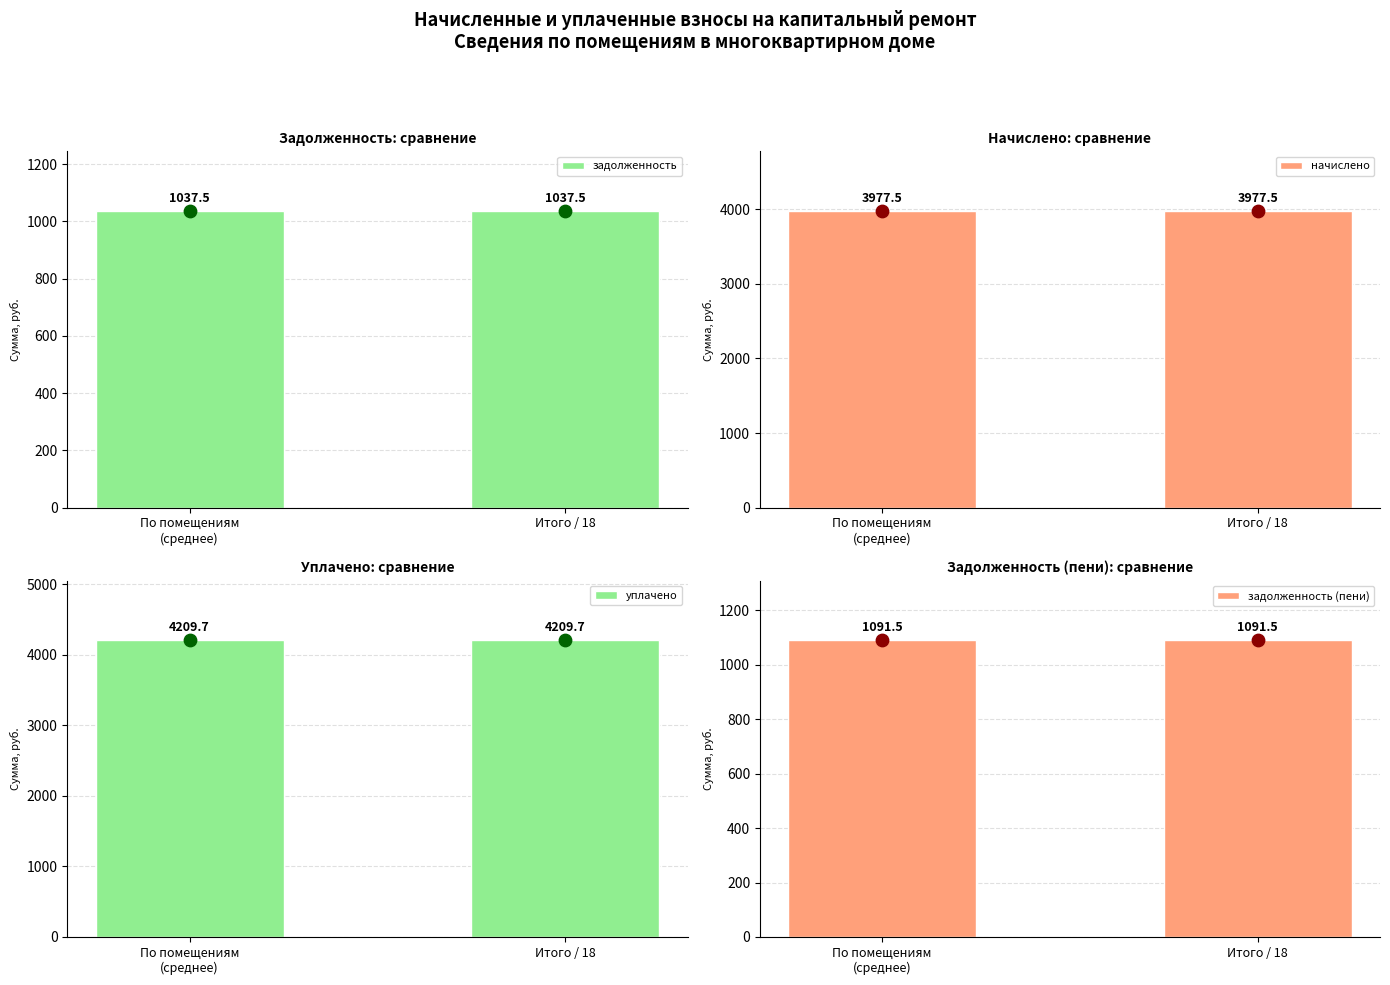

Which series reaches the minimum Y coordinate?

задолженность